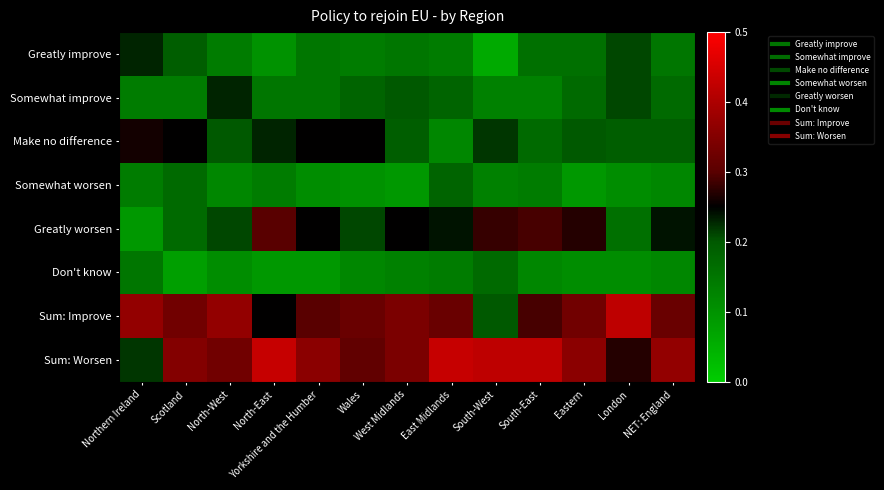

Reading left to right, transcribe all the data shown in this chart.

Greatly improve: Northern Ireland=0.2	Scotland=0.2	North-West=0.1	North-East=0.1	Yorkshire and the Humber=0.1	Wales=0.1	West Midlands=0.1	East Midlands=0.1	South-West=0.1	South-East=0.2	Eastern=0.2	London=0.2	NET: England=0.1
Somewhat improve: Northern Ireland=0.1	Scotland=0.1	North-West=0.2	North-East=0.1	Yorkshire and the Humber=0.1	Wales=0.2	West Midlands=0.2	East Midlands=0.2	South-West=0.1	South-East=0.1	Eastern=0.2	London=0.2	NET: England=0.2
Make no difference: Northern Ireland=0.3	Scotland=0.2	North-West=0.2	North-East=0.2	Yorkshire and the Humber=0.2	Wales=0.2	West Midlands=0.2	East Midlands=0.1	South-West=0.2	South-East=0.2	Eastern=0.2	London=0.2	NET: England=0.2
Somewhat worsen: Northern Ireland=0.1	Scotland=0.2	North-West=0.1	North-East=0.1	Yorkshire and the Humber=0.1	Wales=0.1	West Midlands=0.1	East Midlands=0.2	South-West=0.1	South-East=0.1	Eastern=0.1	London=0.1	NET: England=0.1
Greatly worsen: Northern Ireland=0.1	Scotland=0.2	North-West=0.2	North-East=0.3	Yorkshire and the Humber=0.2	Wales=0.2	West Midlands=0.2	East Midlands=0.2	South-West=0.3	South-East=0.3	Eastern=0.3	London=0.2	NET: England=0.2
Don't know: Northern Ireland=0.1	Scotland=0.1	North-West=0.1	North-East=0.1	Yorkshire and the Humber=0.1	Wales=0.1	West Midlands=0.1	East Midlands=0.1	South-West=0.2	South-East=0.1	Eastern=0.1	London=0.1	NET: England=0.1
Sum: Improve: Northern Ireland=0.4	Scotland=0.3	North-West=0.4	North-East=0.2	Yorkshire and the Humber=0.3	Wales=0.3	West Midlands=0.3	East Midlands=0.3	South-West=0.2	South-East=0.3	Eastern=0.3	London=0.4	NET: England=0.3
Sum: Worsen: Northern Ireland=0.2	Scotland=0.3	North-West=0.3	North-East=0.4	Yorkshire and the Humber=0.4	Wales=0.3	West Midlands=0.3	East Midlands=0.4	South-West=0.4	South-East=0.4	Eastern=0.4	London=0.3	NET: England=0.4